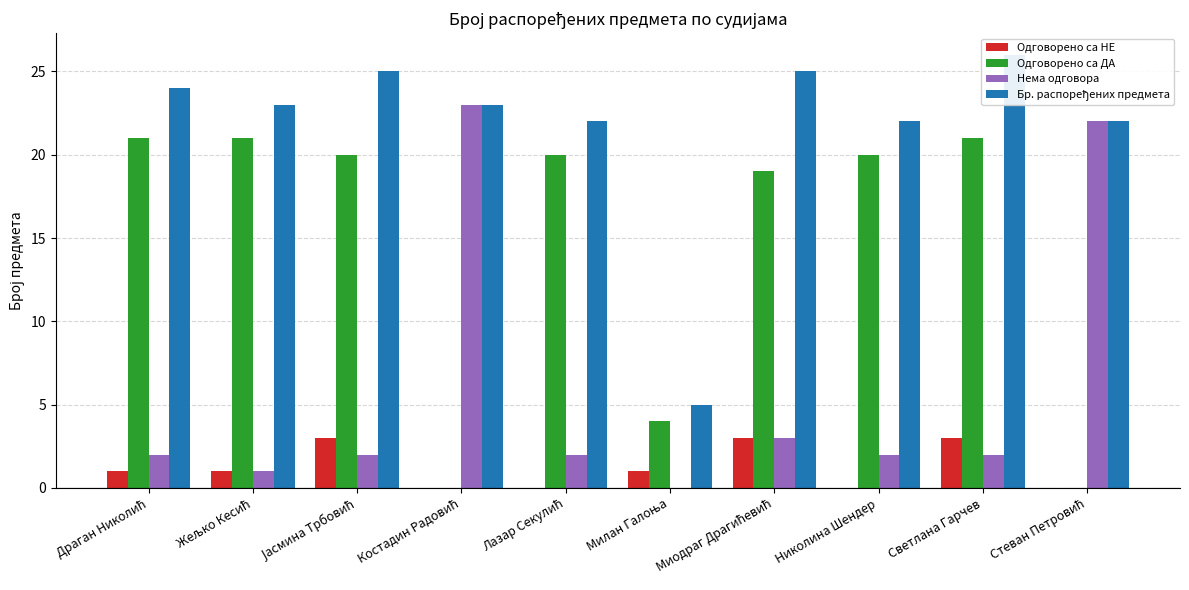

What is the difference between the maximum and minimum values in the Одговорено са НЕ series?

3